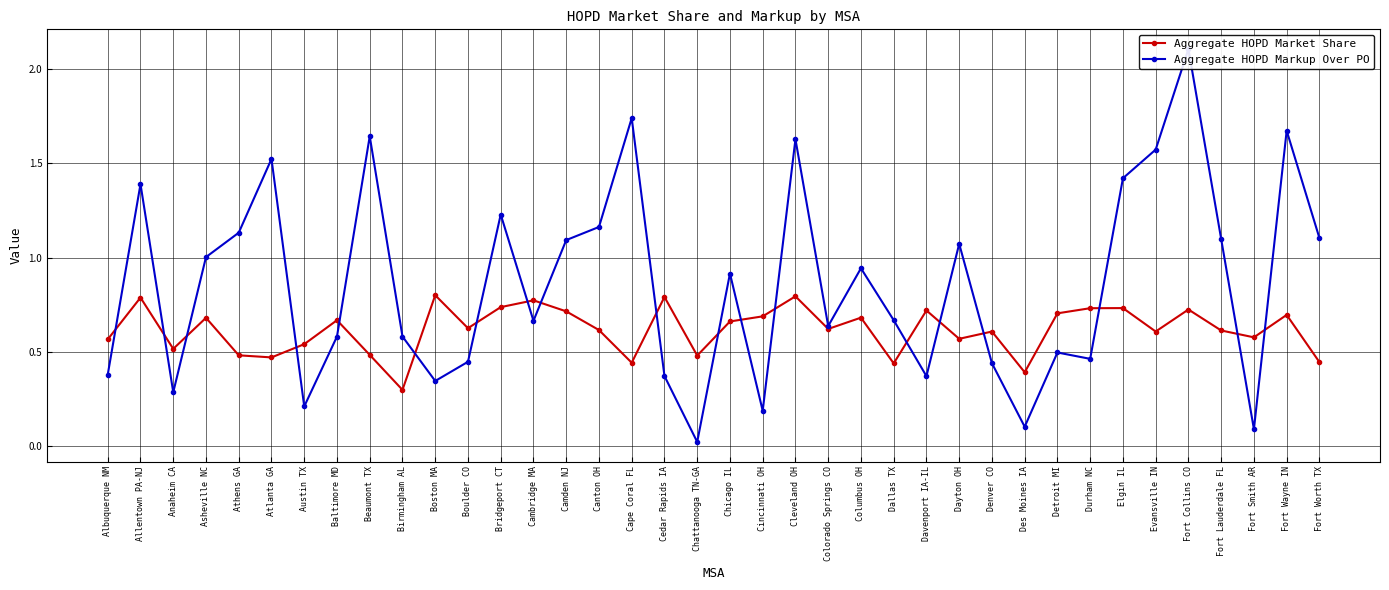

Reading left to right, list all the values displayed in this chart.

Aggregate HOPD Market Share: Albuquerque NM=0.6	Allentown PA-NJ=0.8	Anaheim CA=0.5	Asheville NC=0.7	Athens GA=0.5	Atlanta GA=0.5	Austin TX=0.5	Baltimore MD=0.7	Beaumont TX=0.5	Birmingham AL=0.3	Boston MA=0.8	Boulder CO=0.6	Bridgeport CT=0.7	Cambridge MA=0.8	Camden NJ=0.7	Canton OH=0.6	Cape Coral FL=0.4	Cedar Rapids IA=0.8	Chattanooga TN-GA=0.5	Chicago IL=0.7	Cincinnati OH=0.7	Cleveland OH=0.8	Colorado Springs CO=0.6	Columbus OH=0.7	Dallas TX=0.4	Davenport IA-IL=0.7	Dayton OH=0.6	Denver CO=0.6	Des Moines IA=0.4	Detroit MI=0.7	Durham NC=0.7	Elgin IL=0.7	Evansville IN=0.6	Fort Collins CO=0.7	Fort Lauderdale FL=0.6	Fort Smith AR=0.6	Fort Wayne IN=0.7	Fort Worth TX=0.4
Aggregate HOPD Markup Over PO: Albuquerque NM=0.4	Allentown PA-NJ=1.4	Anaheim CA=0.3	Asheville NC=1.0	Athens GA=1.1	Atlanta GA=1.5	Austin TX=0.2	Baltimore MD=0.6	Beaumont TX=1.6	Birmingham AL=0.6	Boston MA=0.3	Boulder CO=0.4	Bridgeport CT=1.2	Cambridge MA=0.7	Camden NJ=1.1	Canton OH=1.2	Cape Coral FL=1.7	Cedar Rapids IA=0.4	Chattanooga TN-GA=0.0	Chicago IL=0.9	Cincinnati OH=0.2	Cleveland OH=1.6	Colorado Springs CO=0.6	Columbus OH=0.9	Dallas TX=0.7	Davenport IA-IL=0.4	Dayton OH=1.1	Denver CO=0.4	Des Moines IA=0.1	Detroit MI=0.5	Durham NC=0.5	Elgin IL=1.4	Evansville IN=1.6	Fort Collins CO=2.1	Fort Lauderdale FL=1.1	Fort Smith AR=0.1	Fort Wayne IN=1.7	Fort Worth TX=1.1